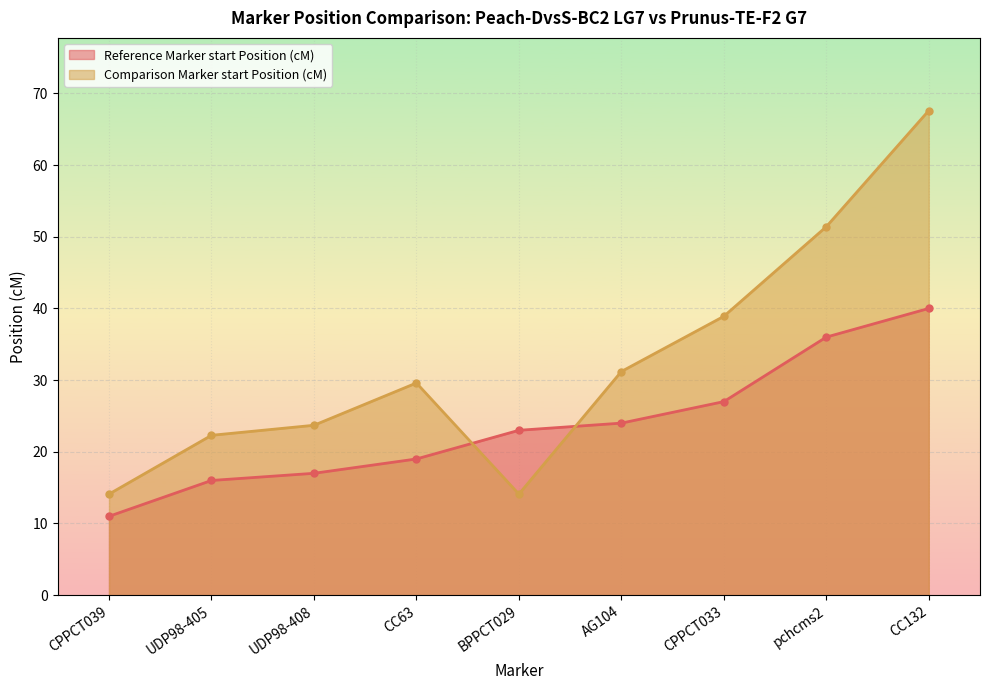

Reading left to right, transcribe all the data shown in this chart.

Reference Marker start Position (cM): 11.0	16.0	17.0	19.0	23.0	24.0	27.0	36.0	40.0
Comparison Marker start Position (cM): 14.1	22.3	23.7	29.6	14.1	31.2	38.9	51.4	67.6